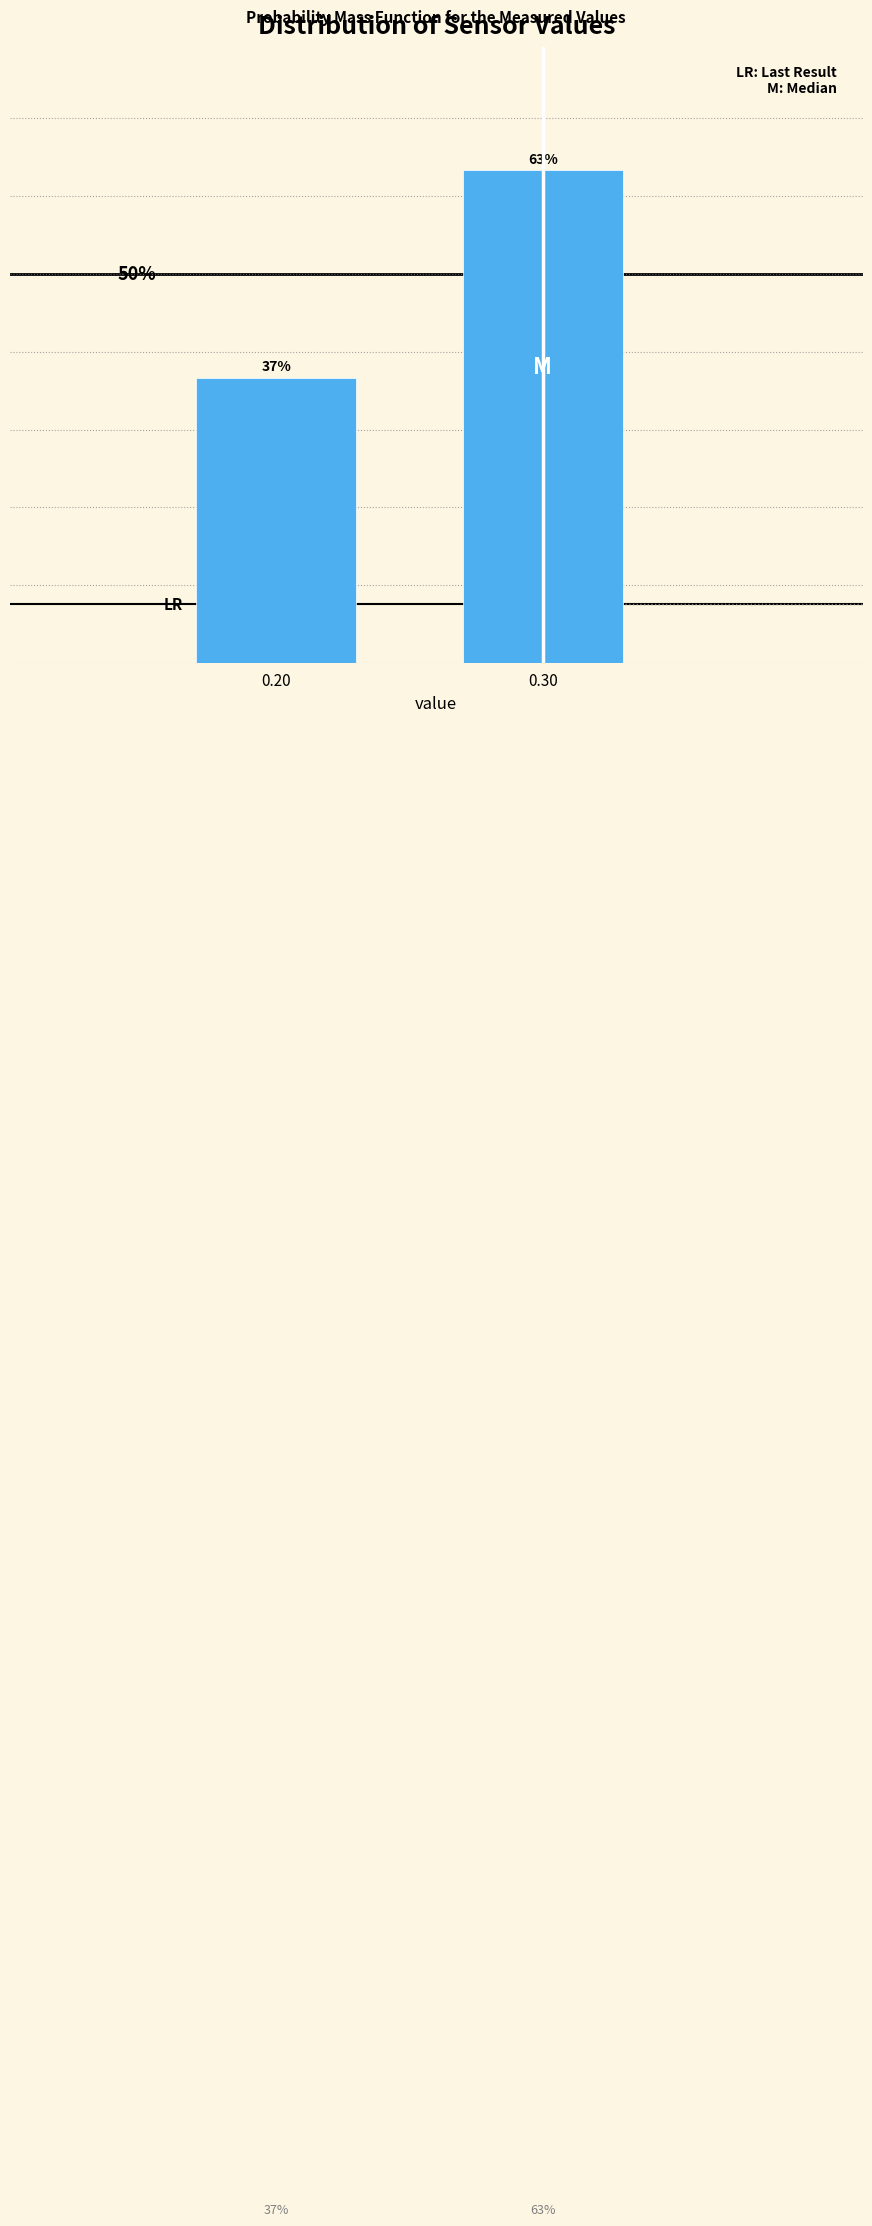

Does the chart contain any negative values?

No